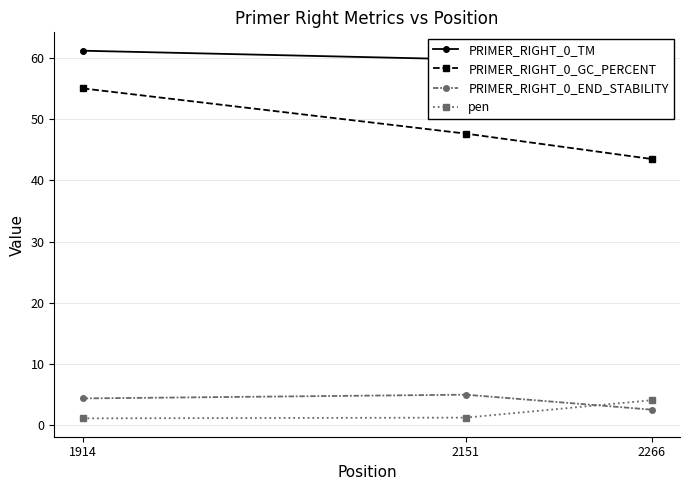

What is the total value across all series at 1914?

121.7